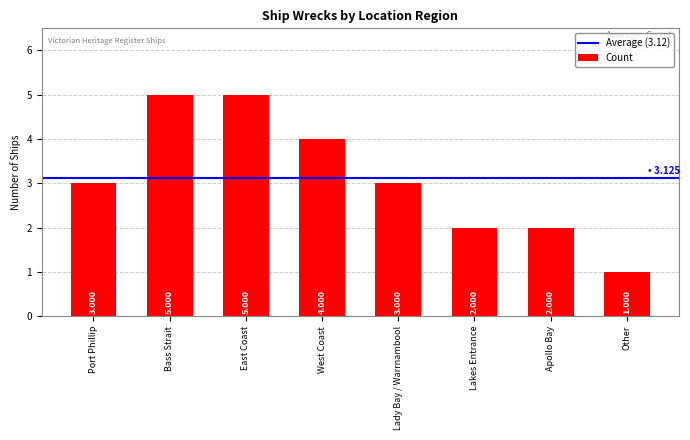

What is the label of the 4th bar from the right?

Lady Bay / Warrnambool